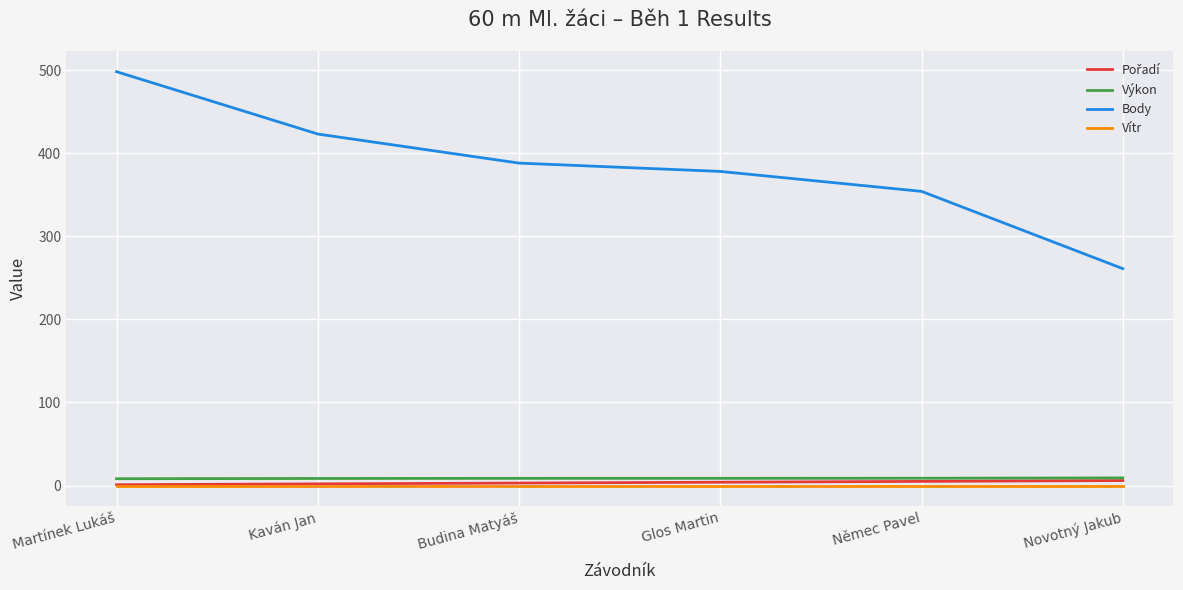

At which category is the sum across all series the highest?

Martínek Lukáš